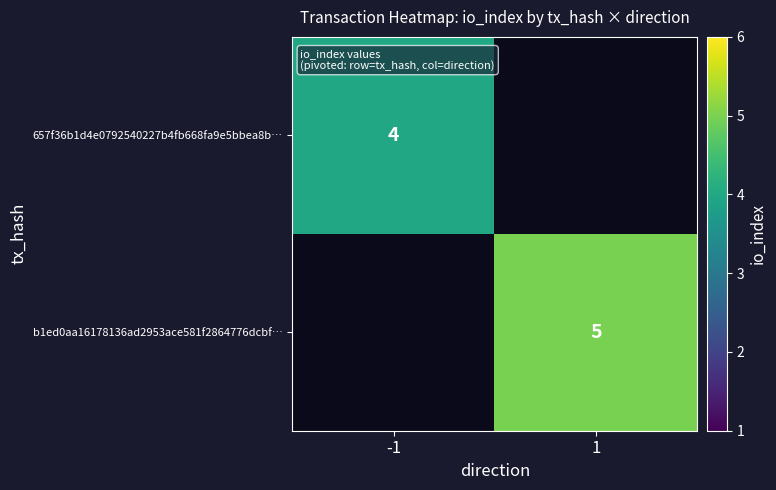

At which category does the chart reach its peak across all series?

1